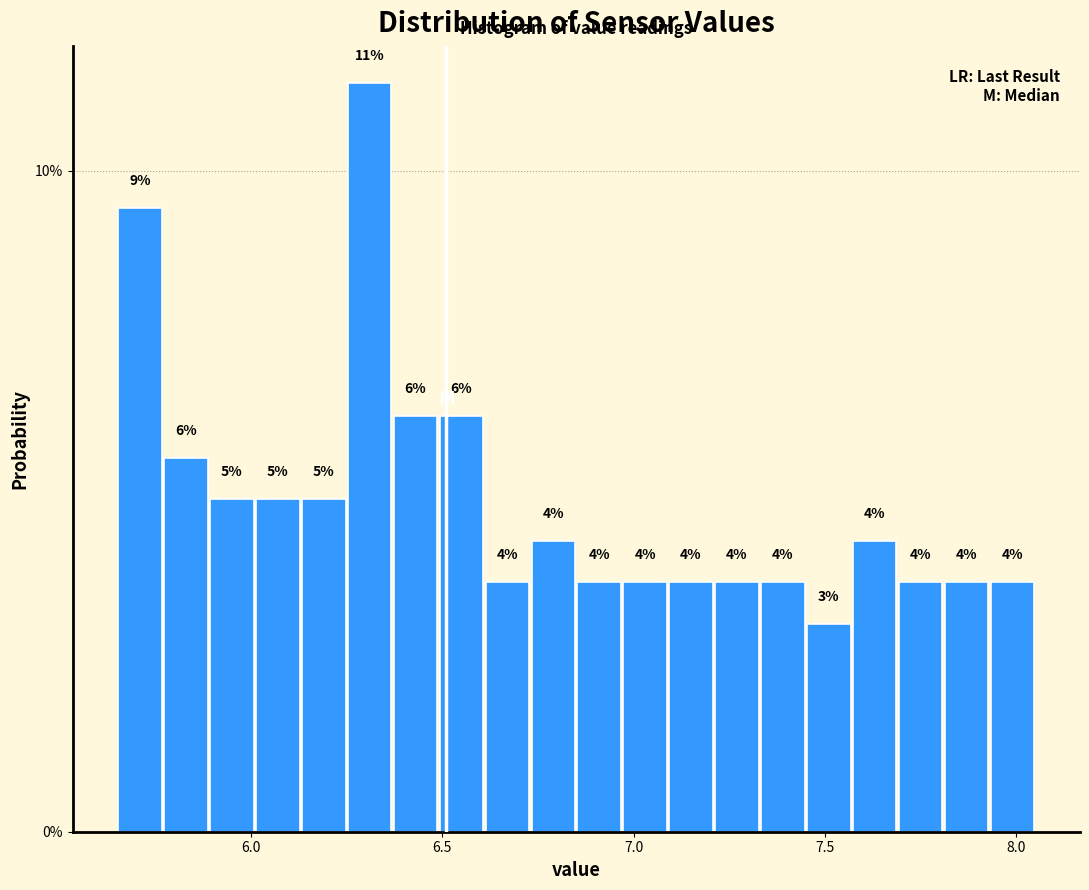

Around what value on the x-axis is the tallest bar? Give the approximate position of its centre, as read against the axis.

6.30